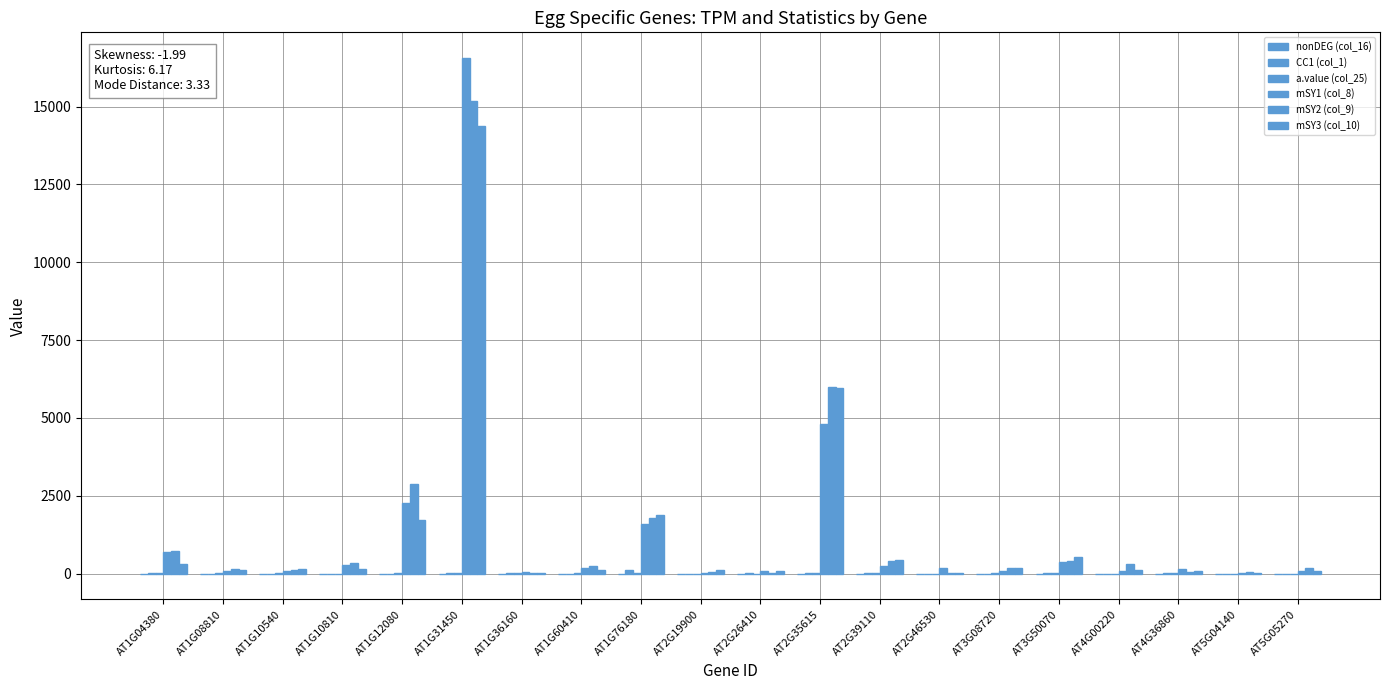

What is the smallest value displayed?

-2.0